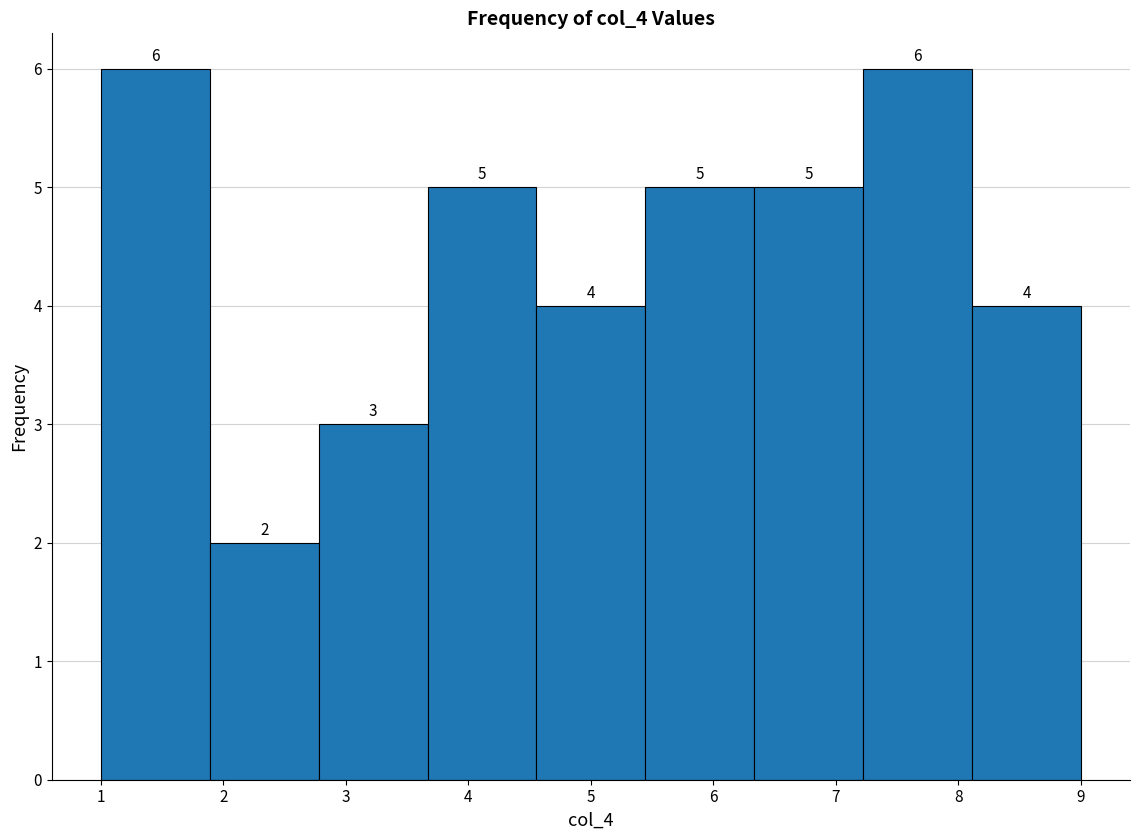

What is the height of the bar covering 4.6 to 5.4 on the x-axis? The bar edges are not printed on the chart, so give them approximately, as read against the axis.

4